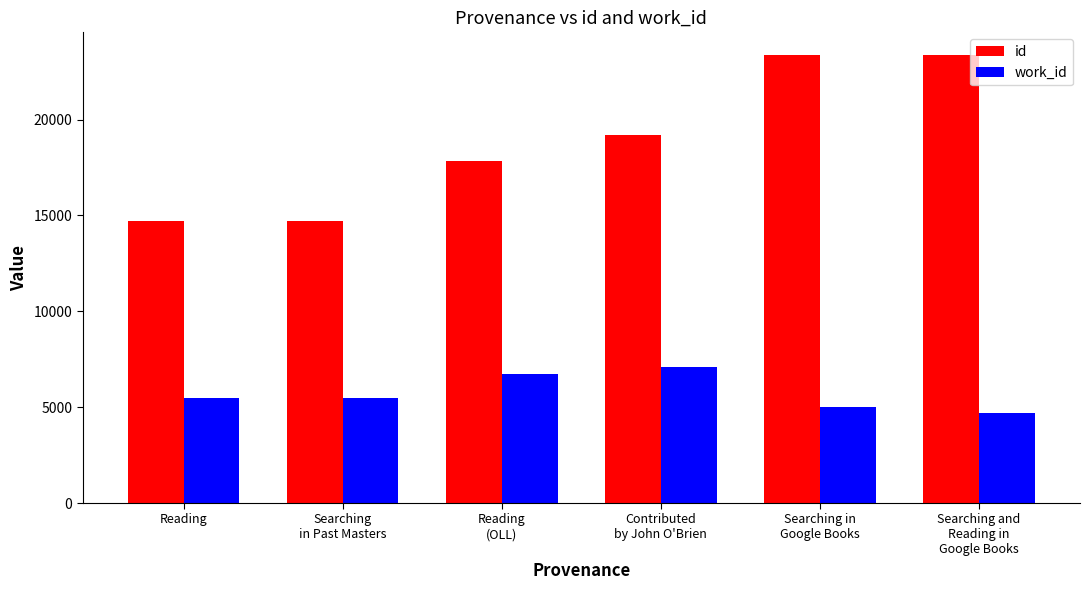

List the series in order of their overall mean, highest first.

id, work_id